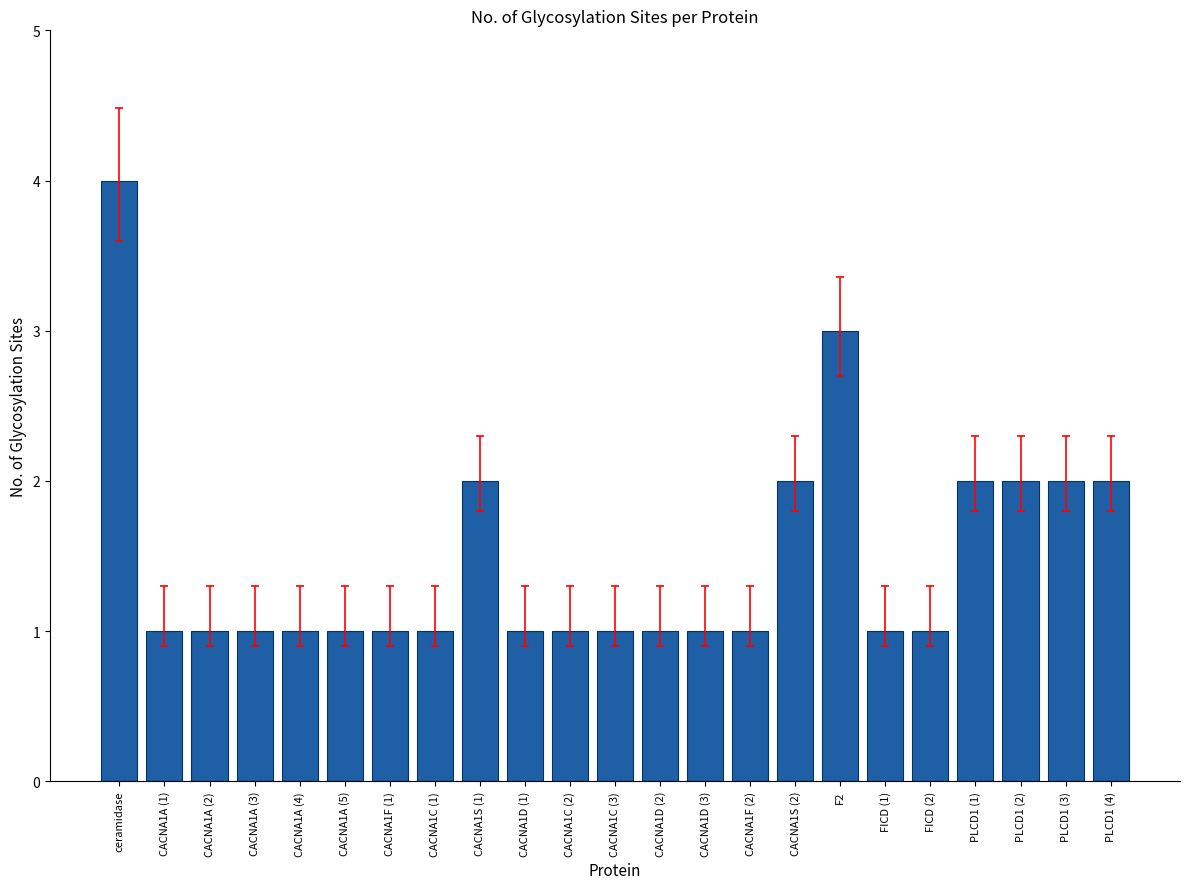

What is the maximum value shown in the chart?

4